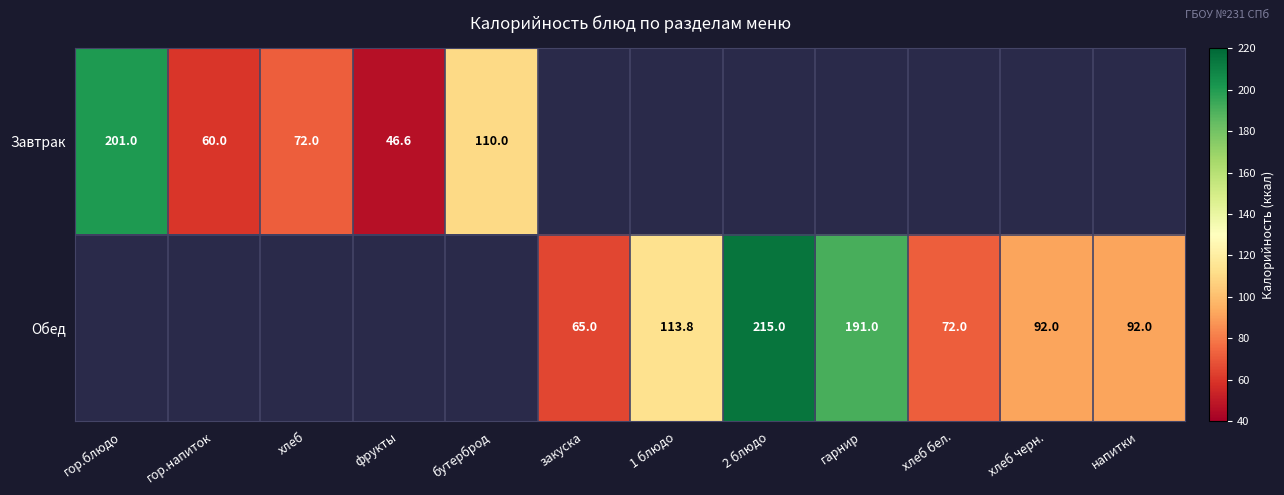

Is it true that Завтрак equals 62.4 at фрукты?

False